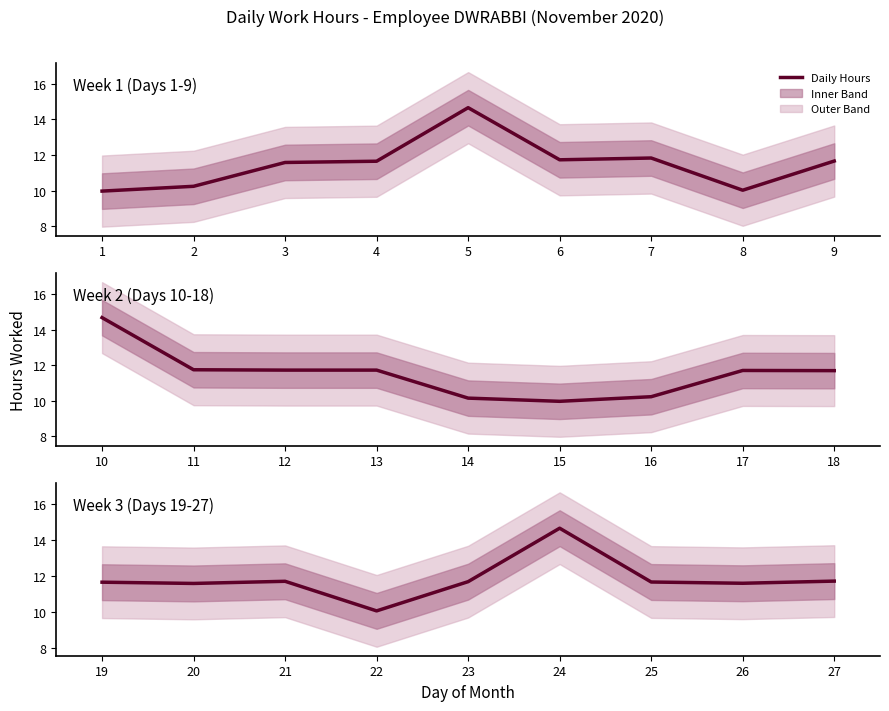

True or false: there are more than 1 points higher than both neighbors.

True